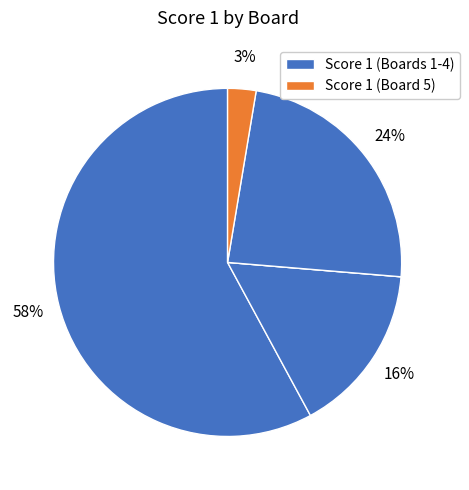

How many segments does this pie chart have?

5